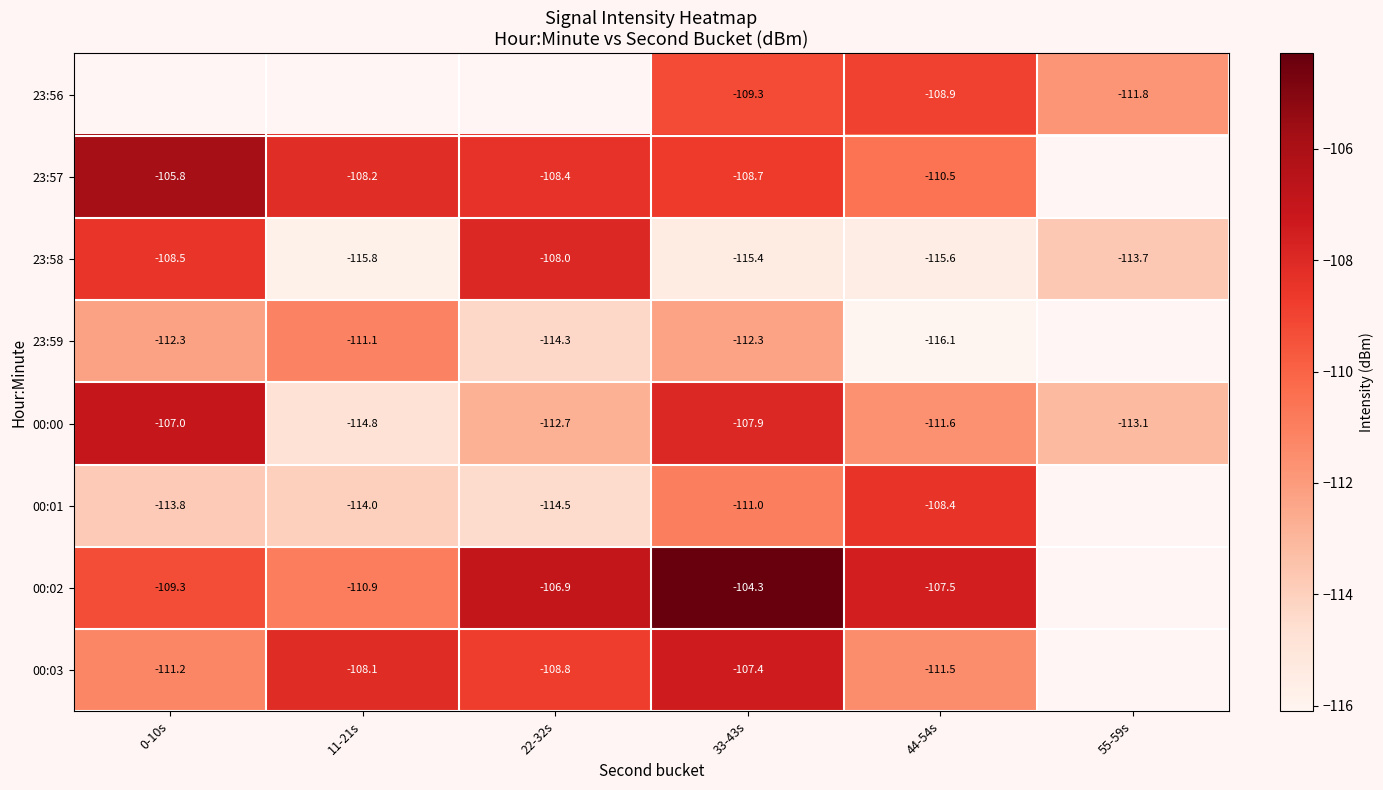

Is the value of 00:01 at 0-10s greater than the value of 00:02 at 33-43s?

No